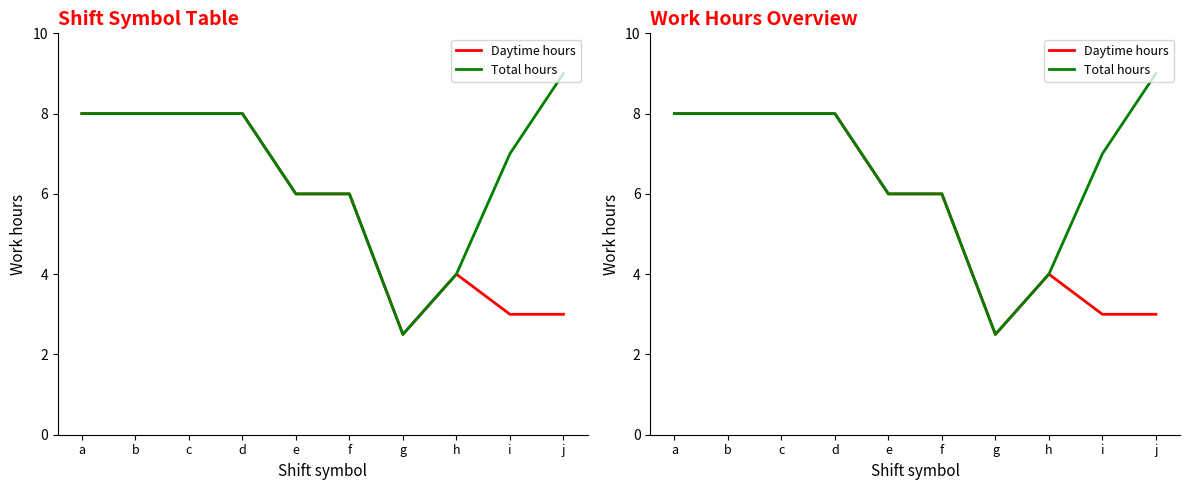

In Daytime hours, how many points are lower than both neighbors (excluding endpoints)?

1